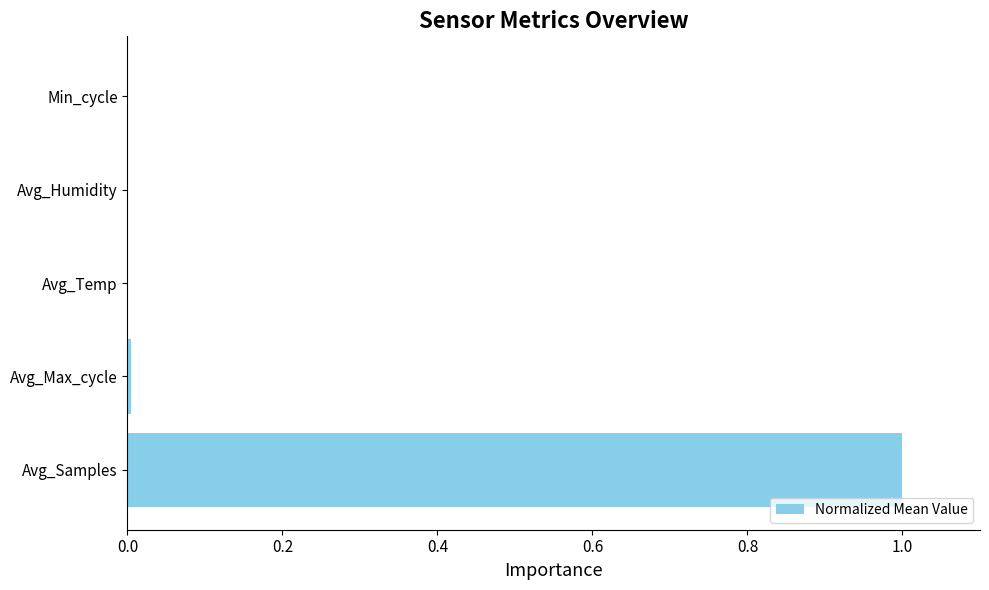

What is the greatest value displayed?

1.0